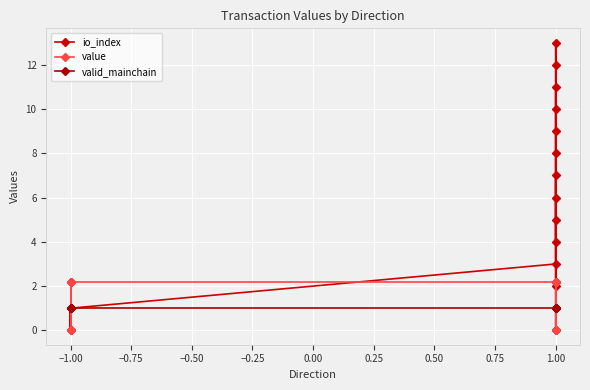

What is the maximum value for value?

2.2